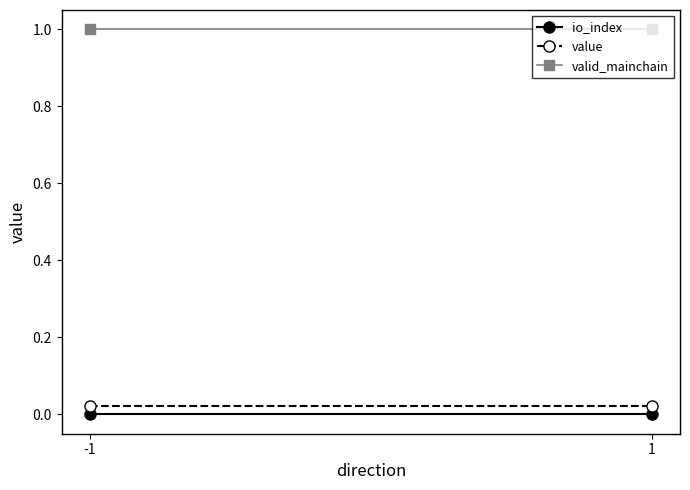

At which category is the sum across all series the highest?

-1